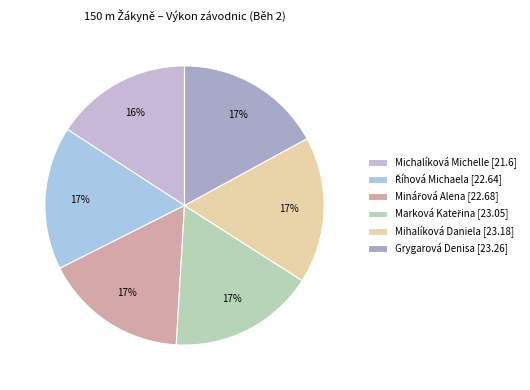

Is there a majority slice in this chart?

No